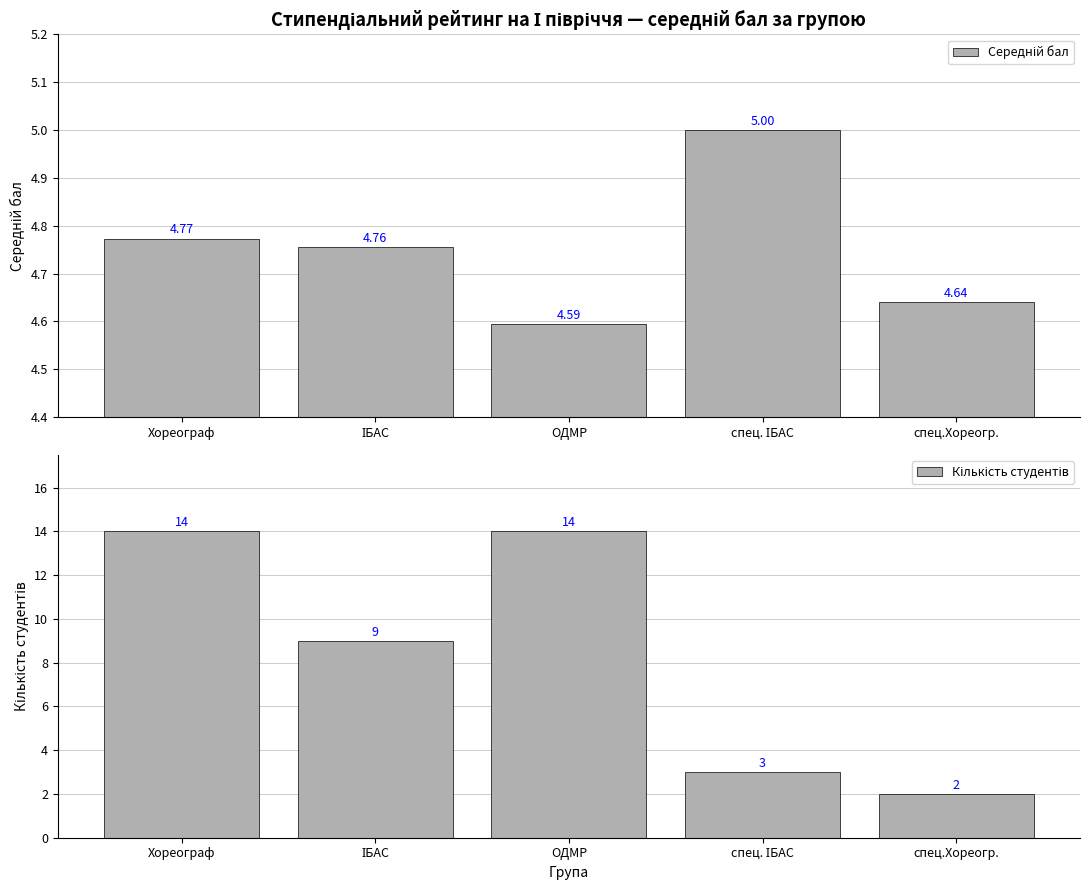

What is the lowest value of the Кількість студентів series?

2.0